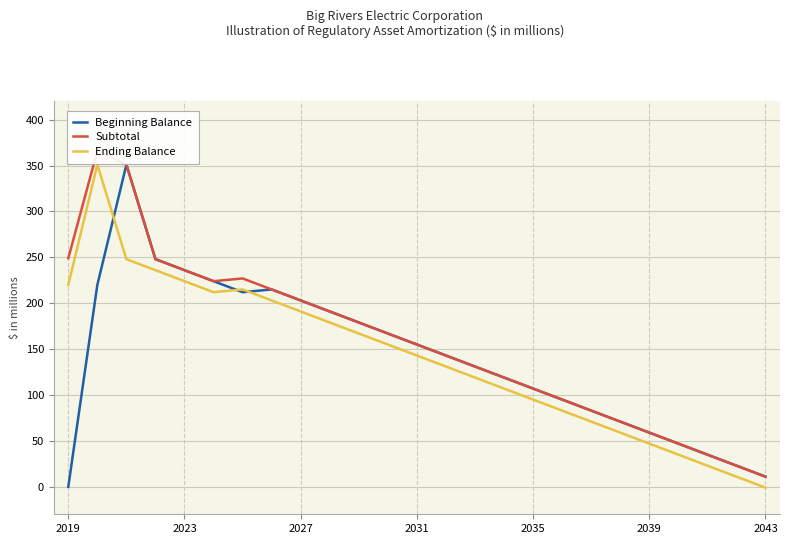

What is the highest value of the Subtotal series?

366